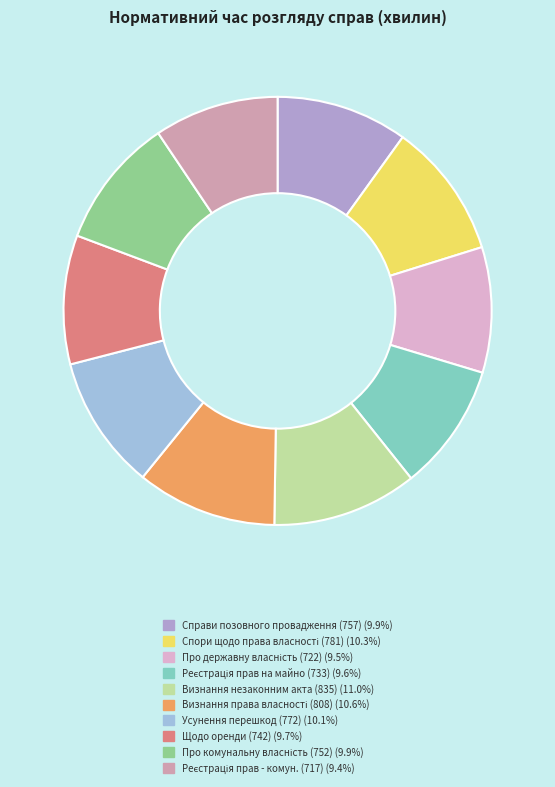

How many slices are in this pie chart?

10